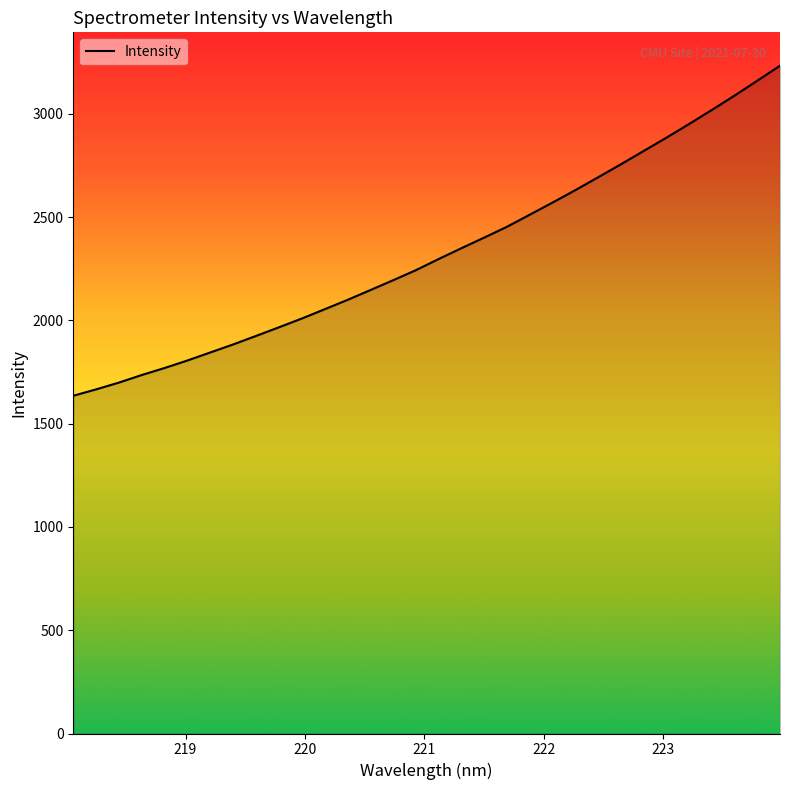

What is the maximum value shown in the chart?

3232.4